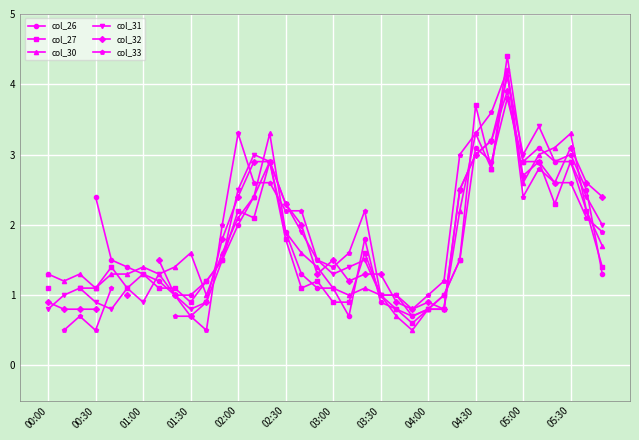

List the series in order of their overall mean, lowest first.

col_26, col_27, col_30, col_31, col_32, col_33